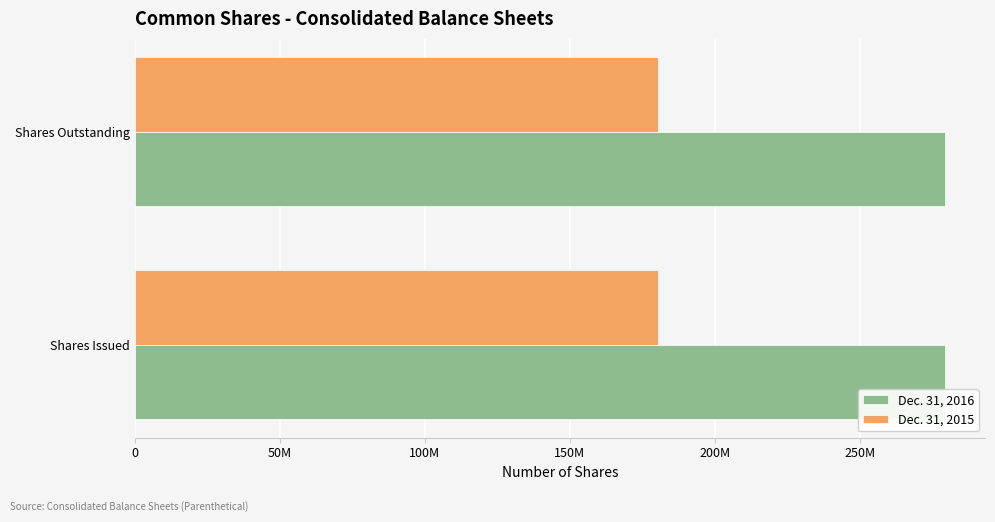

What are all the series names shown in the legend?

Dec. 31, 2016, Dec. 31, 2015